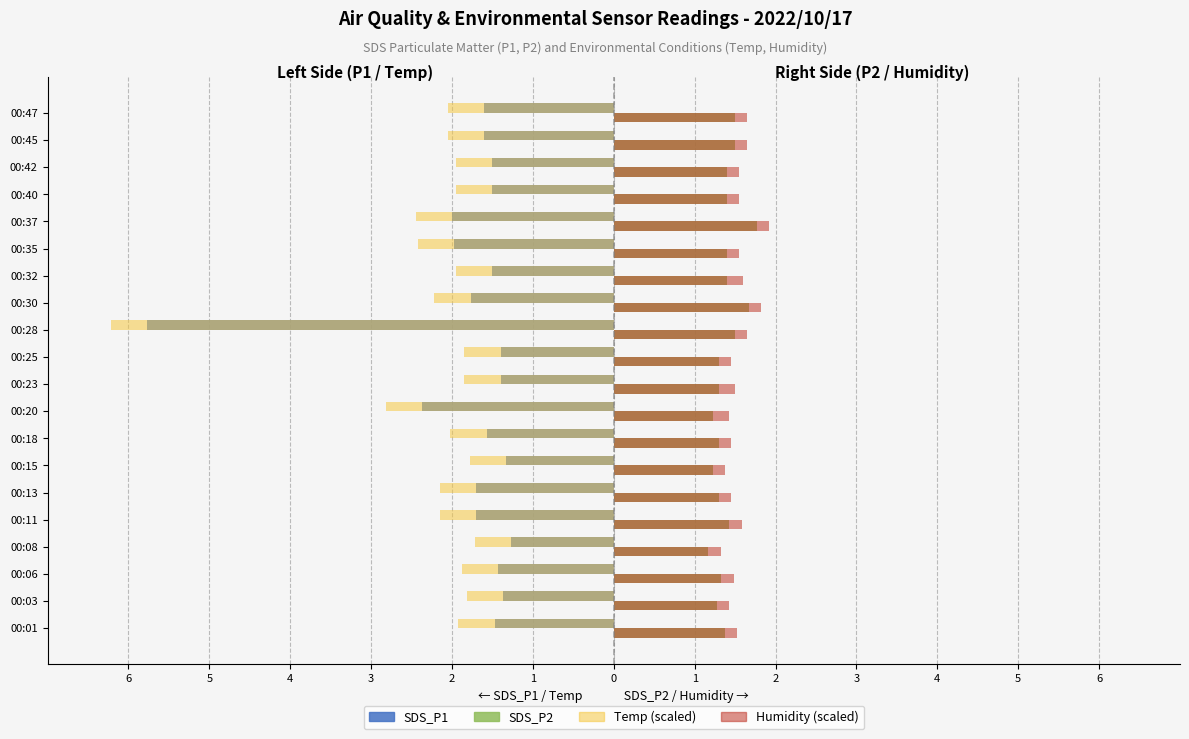

What are all the series names shown in the legend?

SDS_P1, SDS_P2, Temp (scaled), Humidity (scaled)